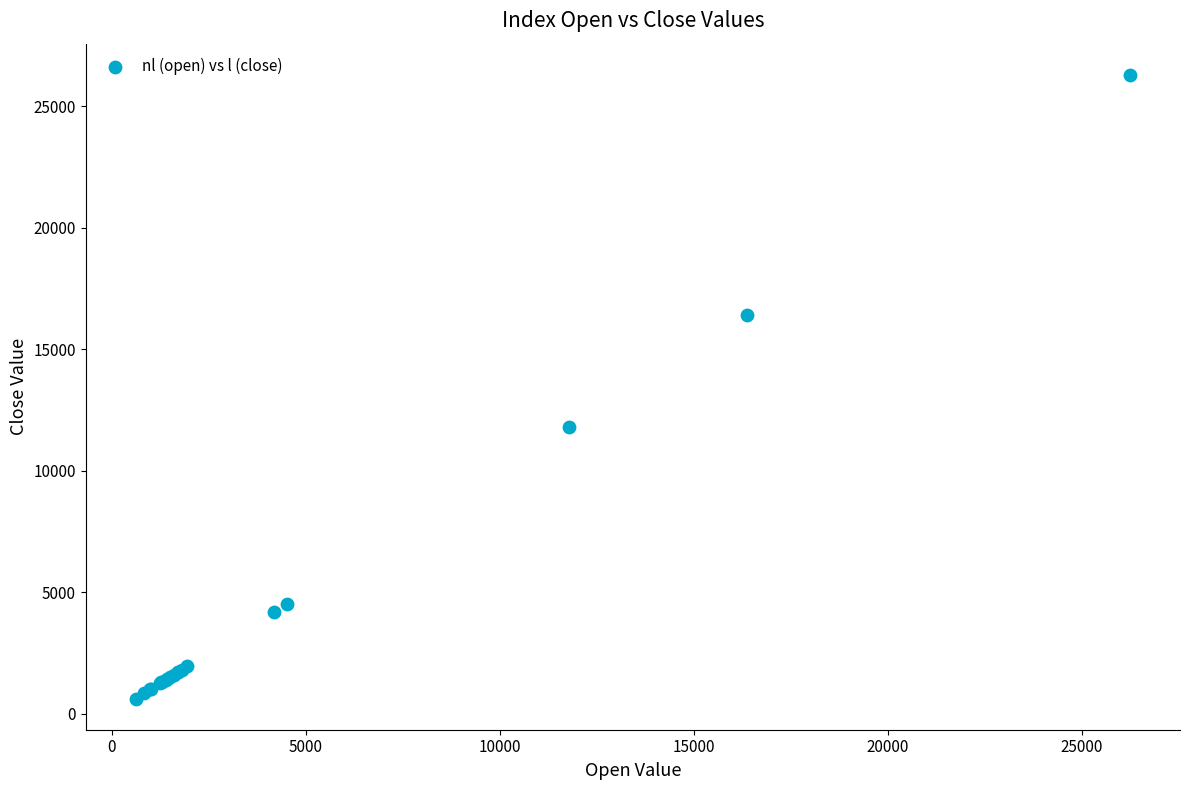

What Y value in the scatter plot is closest to 13459?

11798.6